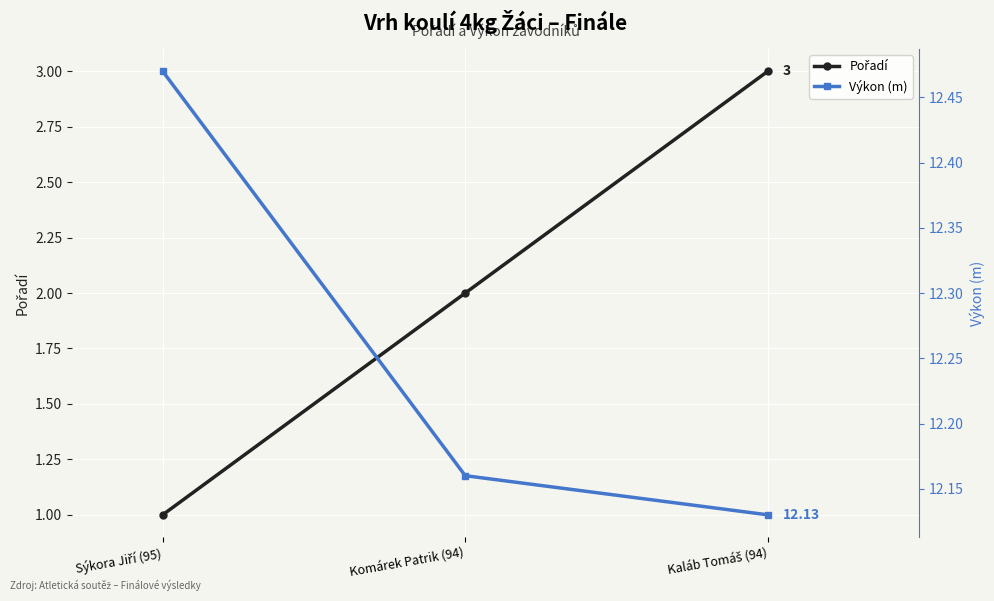

What are all the series names shown in the legend?

Pořadí, Výkon (m)